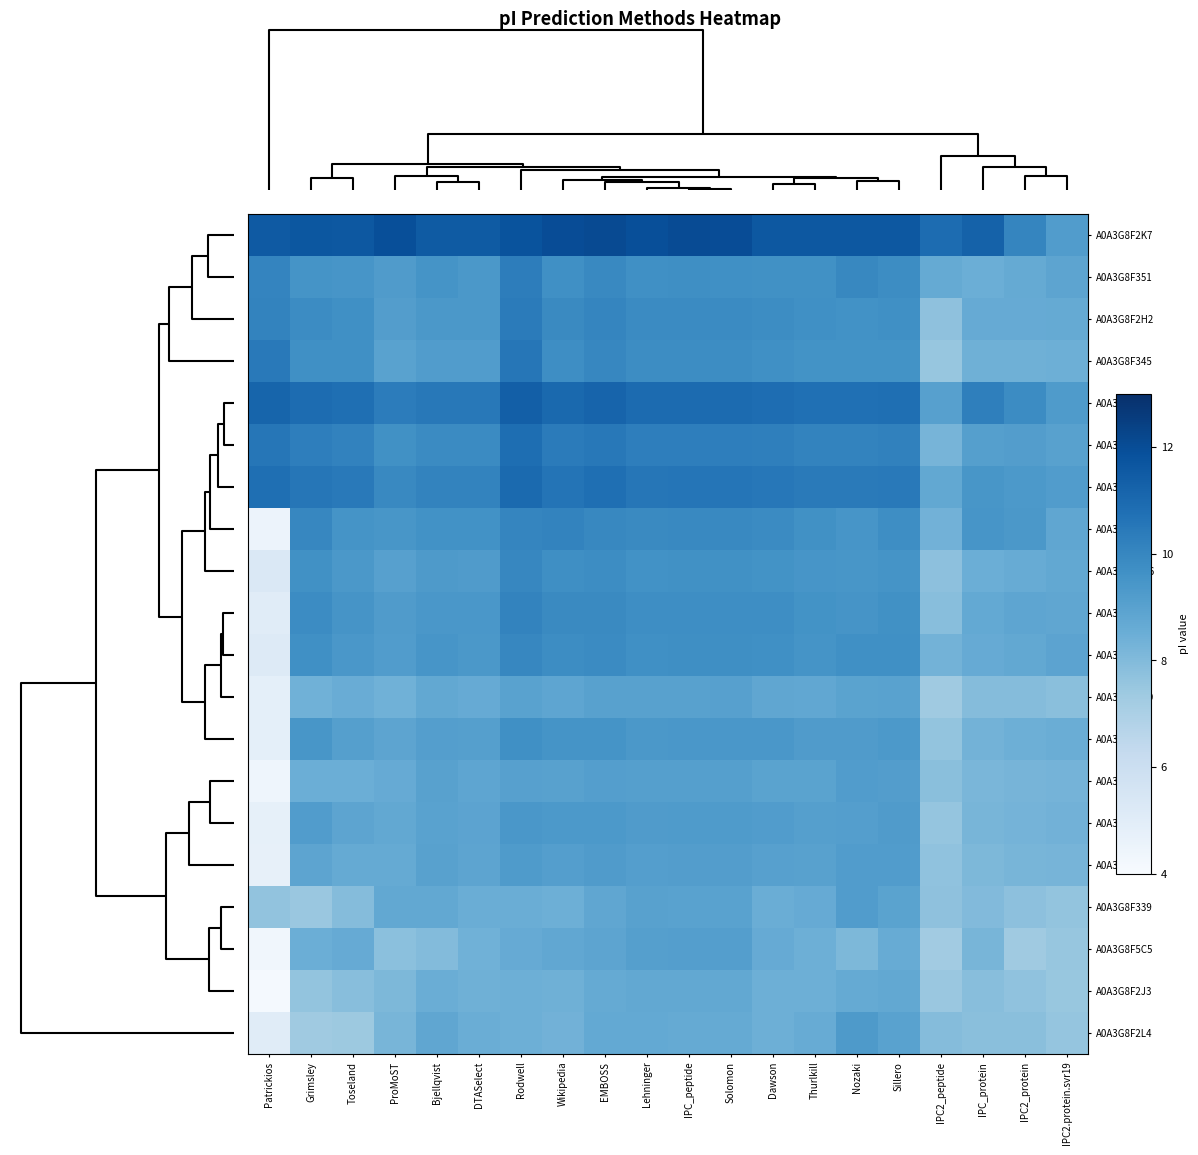

Which series has the largest range (max minus min)?

A0A3G8F539